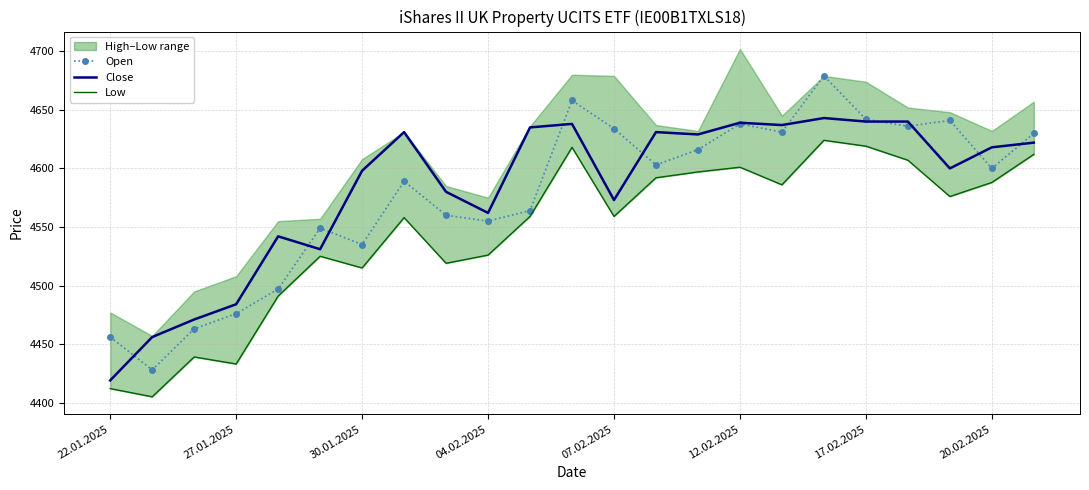

What is the lowest value of the Close series?

4419